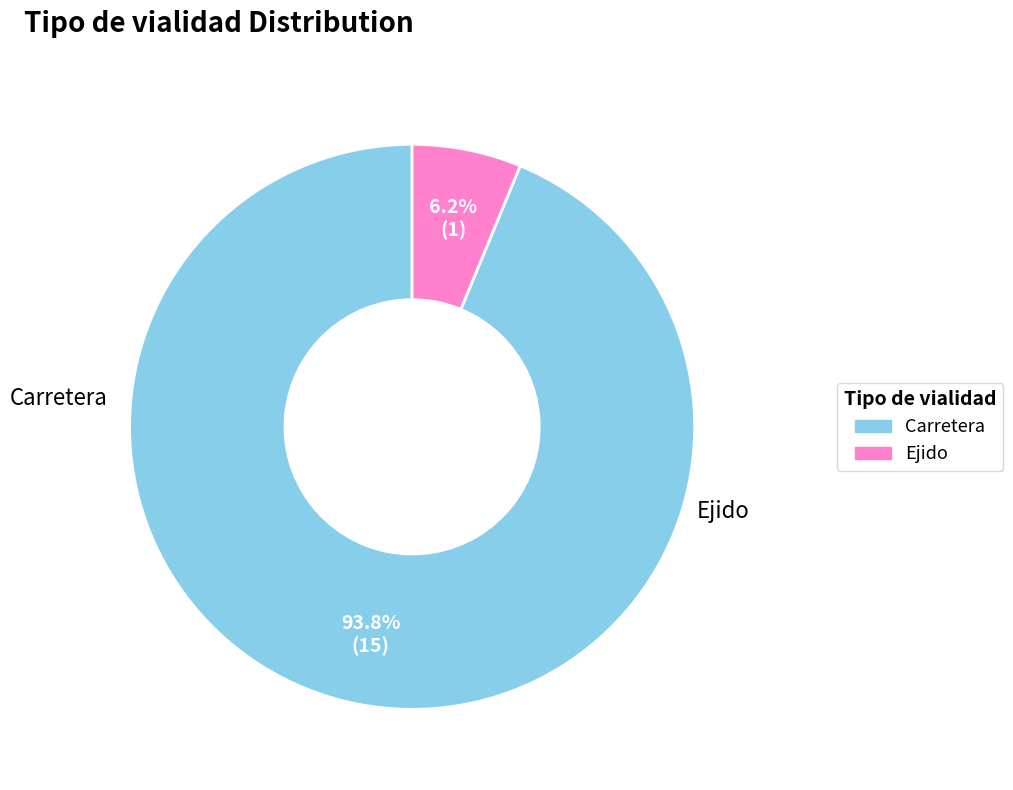

To the nearest percent, what is the average slice percentage?

50%